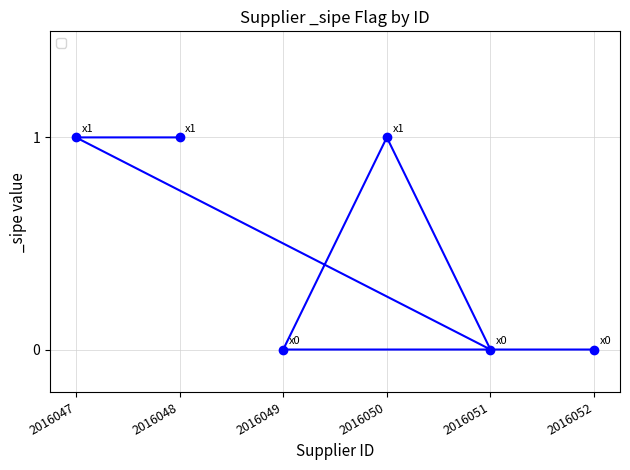

How many lines are shown in the chart?

1